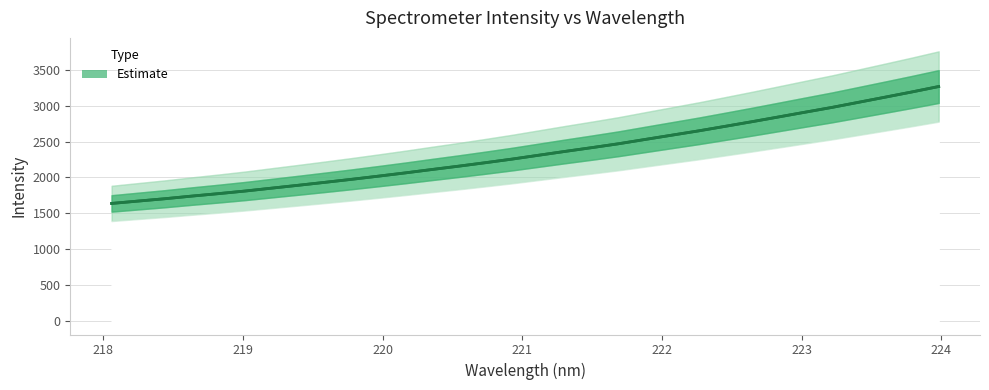

How many values are below 2309?

16